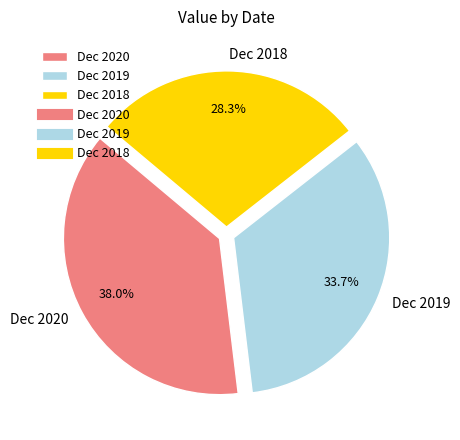

To the nearest percent, what portion does Dec 2020 represent?

38%